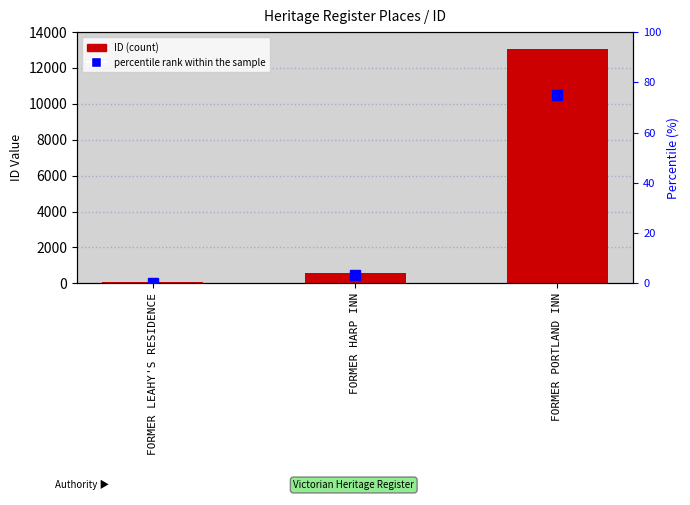

What is the approximate value of percentile rank within the sample at FORMER PORTLAND INN?

75.0